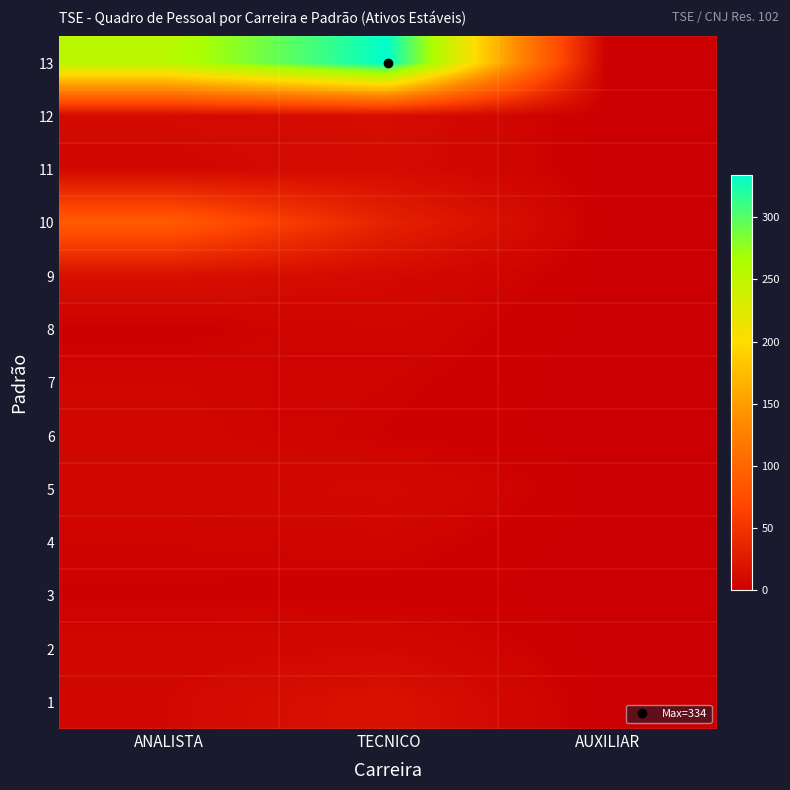

Between ANALISTA and TECNICO, which is larger?

TECNICO